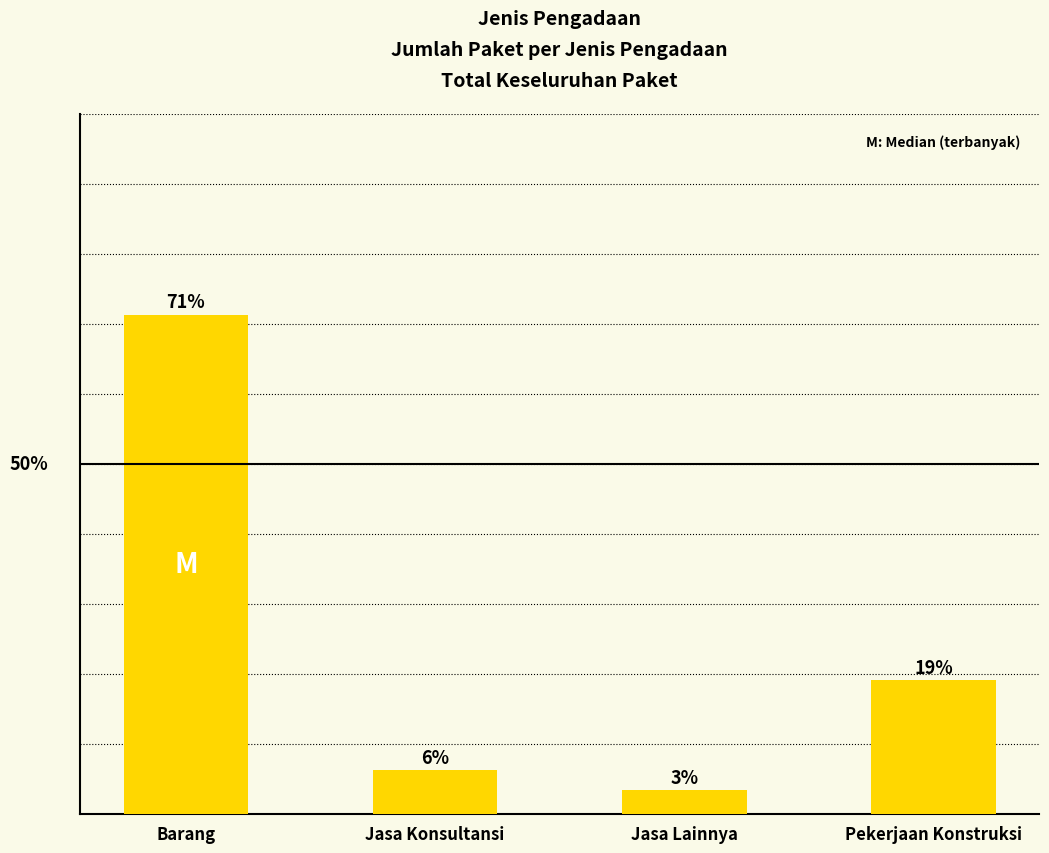

Are the bars horizontal?

No